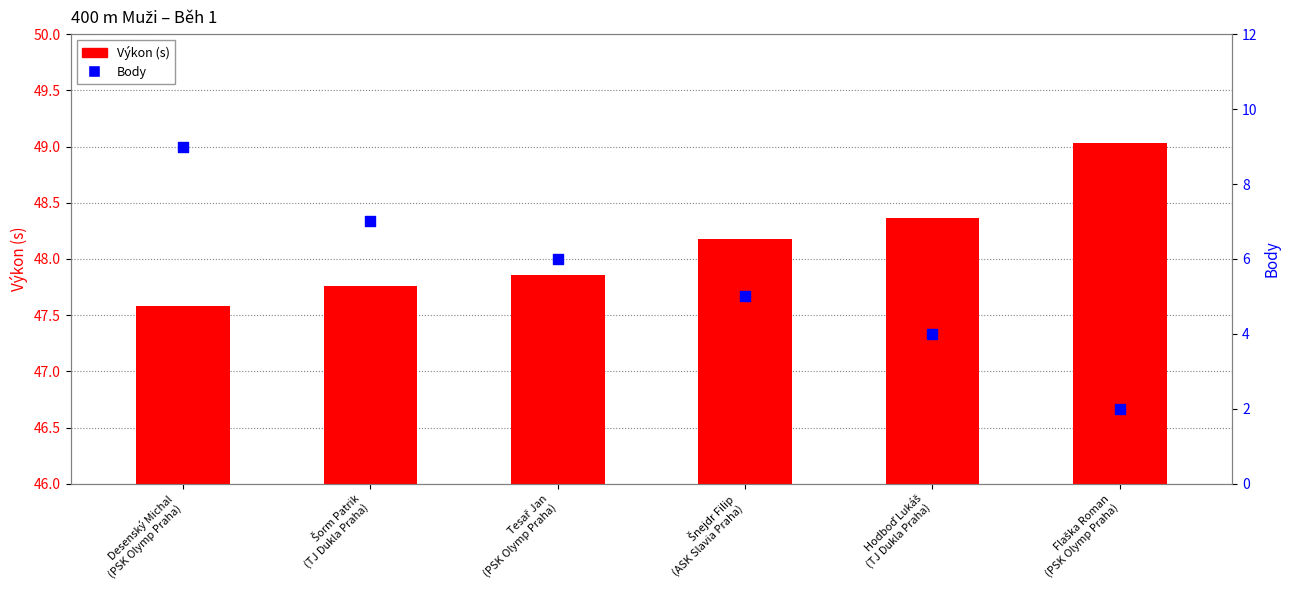

Which series contains the lowest Y value?

Výkon (s)